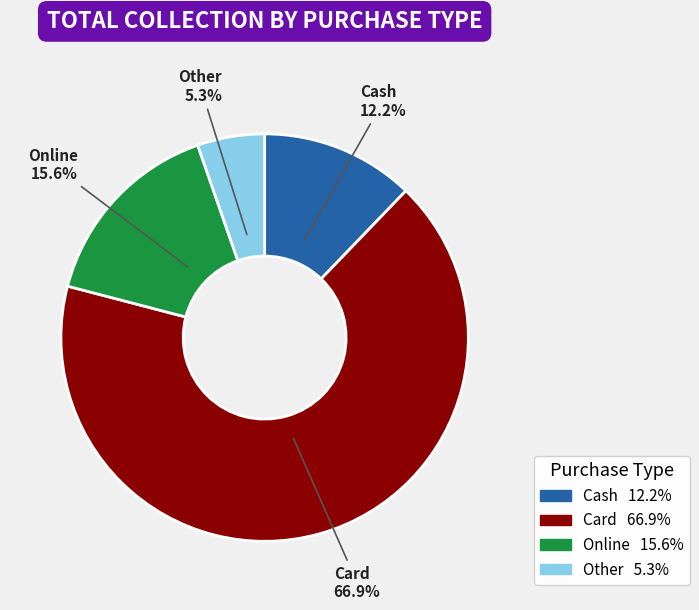

To the nearest percent, what portion does Card represent?

67%